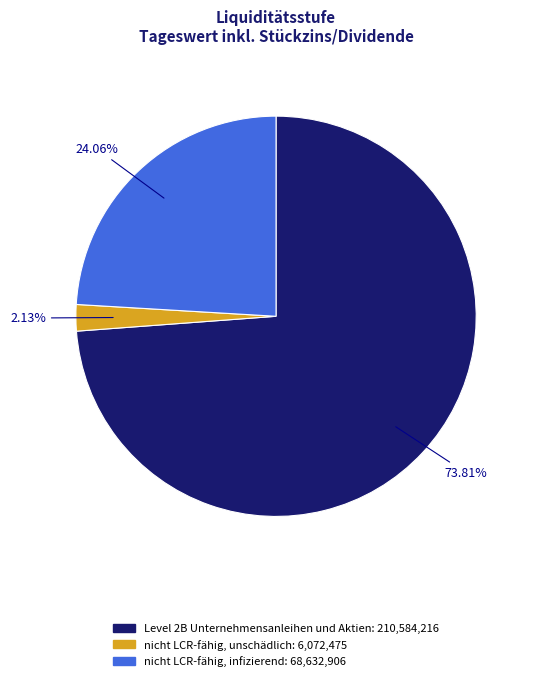

Approximately how many times larger is the value at nicht LCR-fähig, infizierend compared to nicht LCR-fähig, unschädlich?

11.3